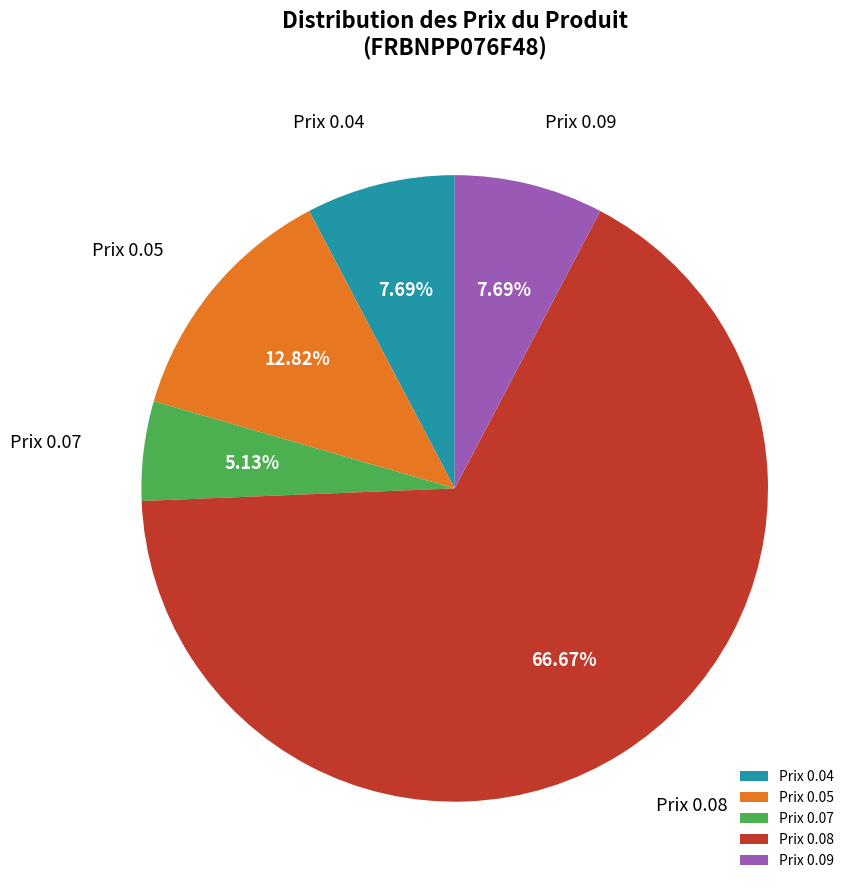

To the nearest percent, what is the average slice percentage?

20%